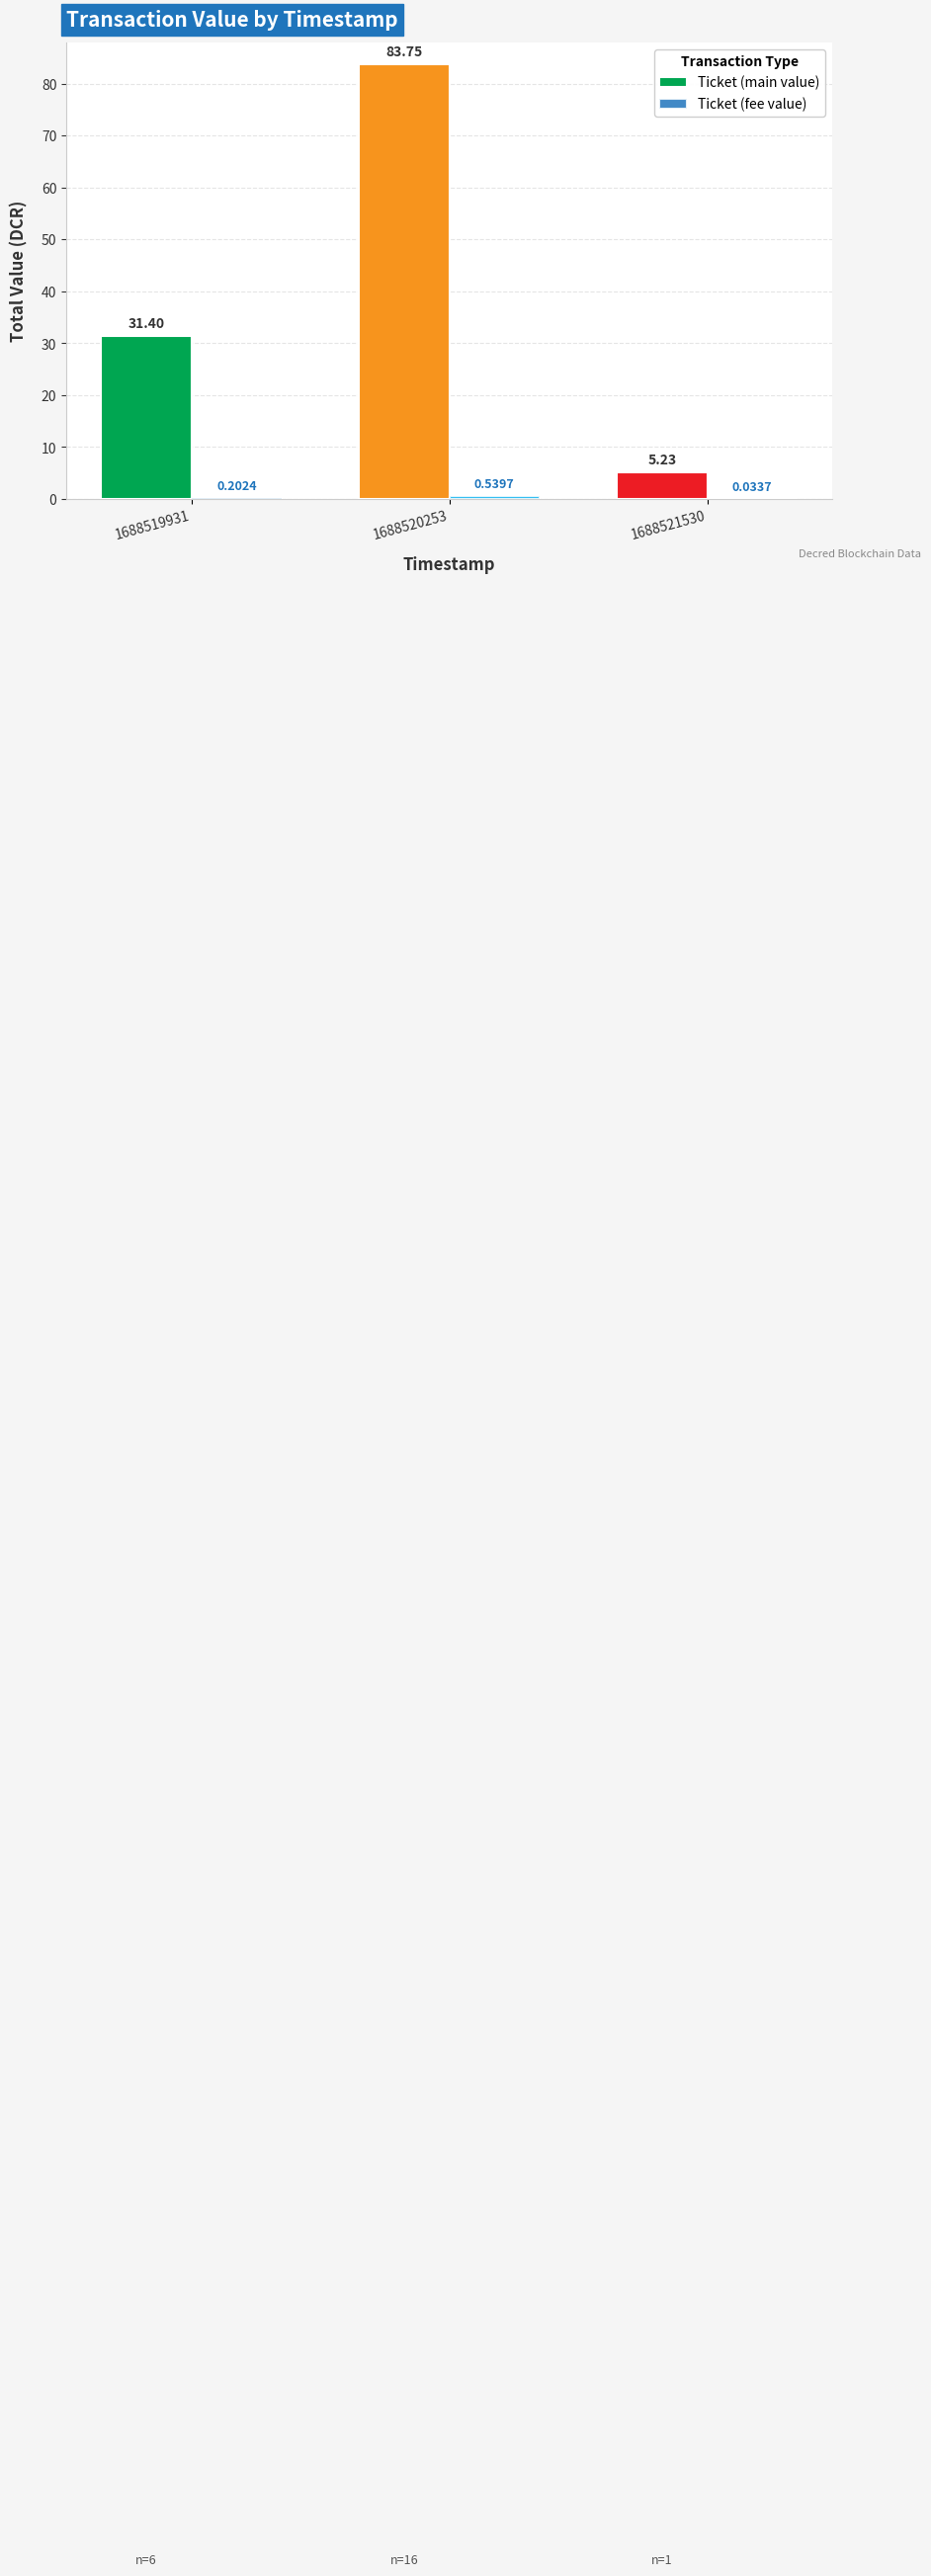

At which category is the sum across all series the highest?

1688520253